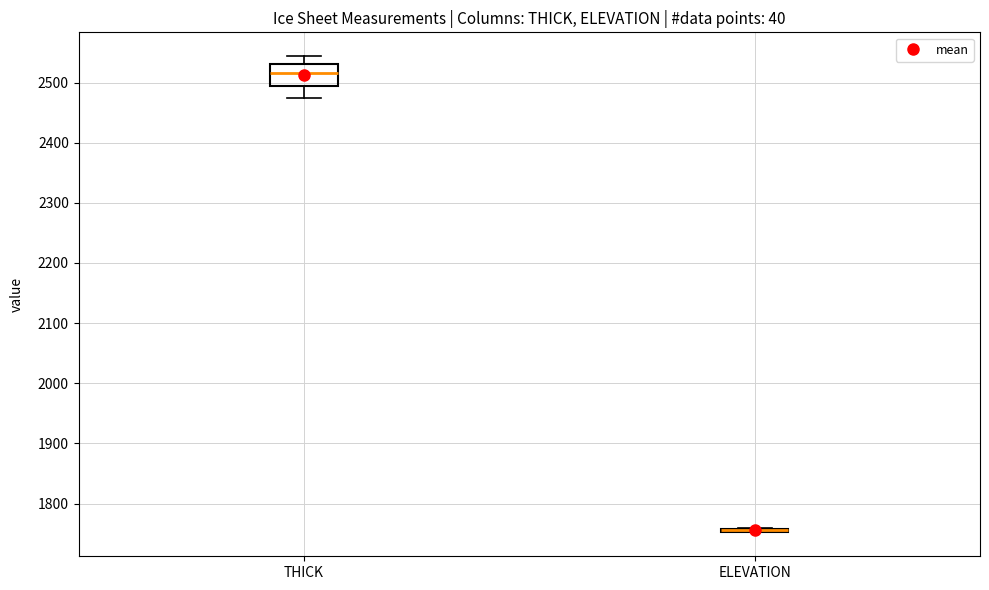

Reading left to right, read every box against the y-axis: the position of its median line, the range the box covers, and the ends of its whiskers. The values are not printed on the chart, so give them approximately, as read against the axis.

THICK: median 2520, box 2490 to 2530, whiskers 2470 to 2540
ELEVATION: box collapsed to a line at 1760, whiskers 1750 to 1760